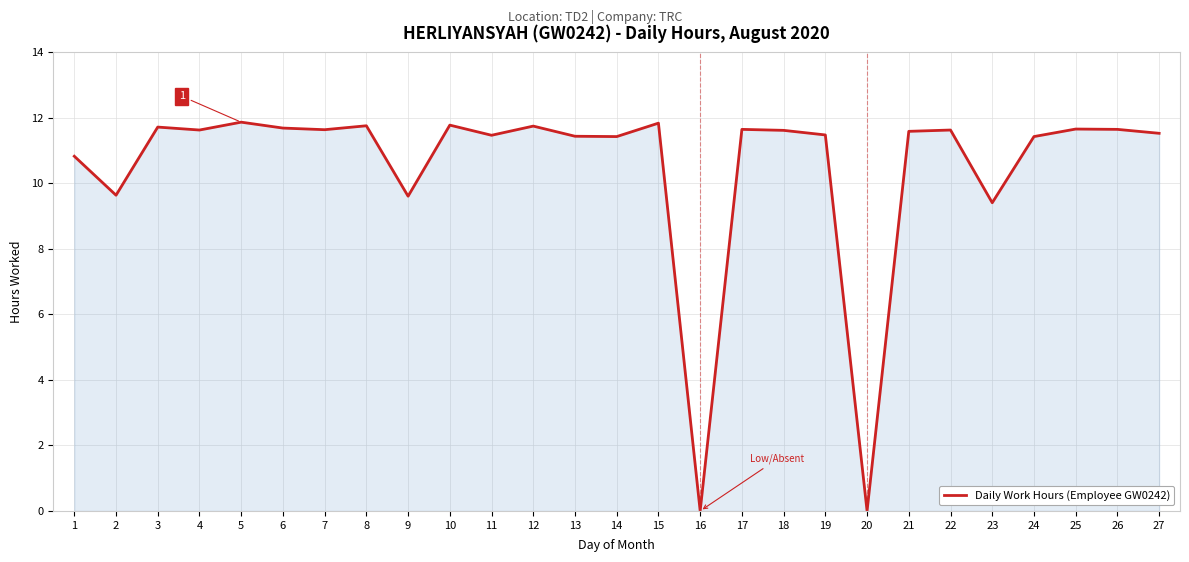

Is it true that the value at 21 is 11.6?

True